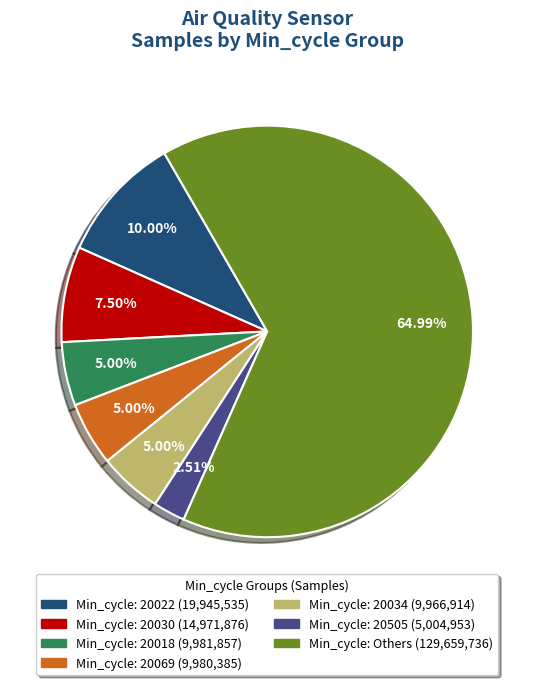

Is there any slice that represents more than half of the pie?

Yes